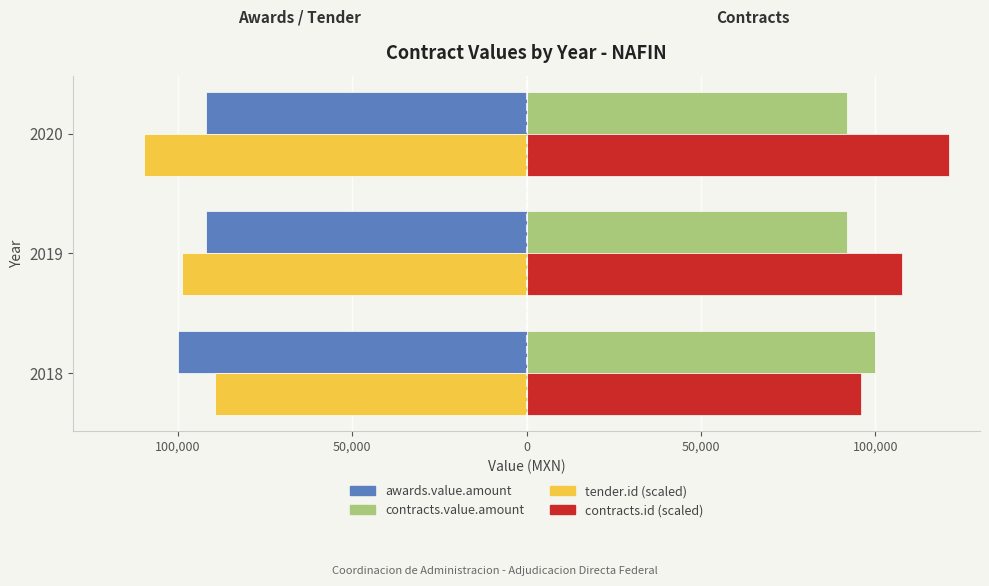

Which series has the largest range (max minus min)?

contracts.id (scaled)